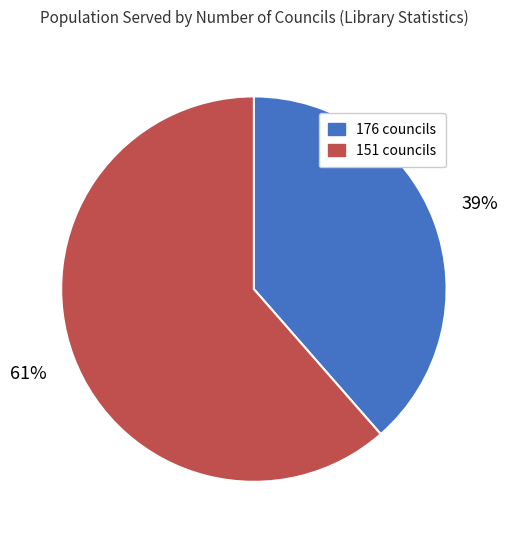

Which slice is the largest?

151 councils